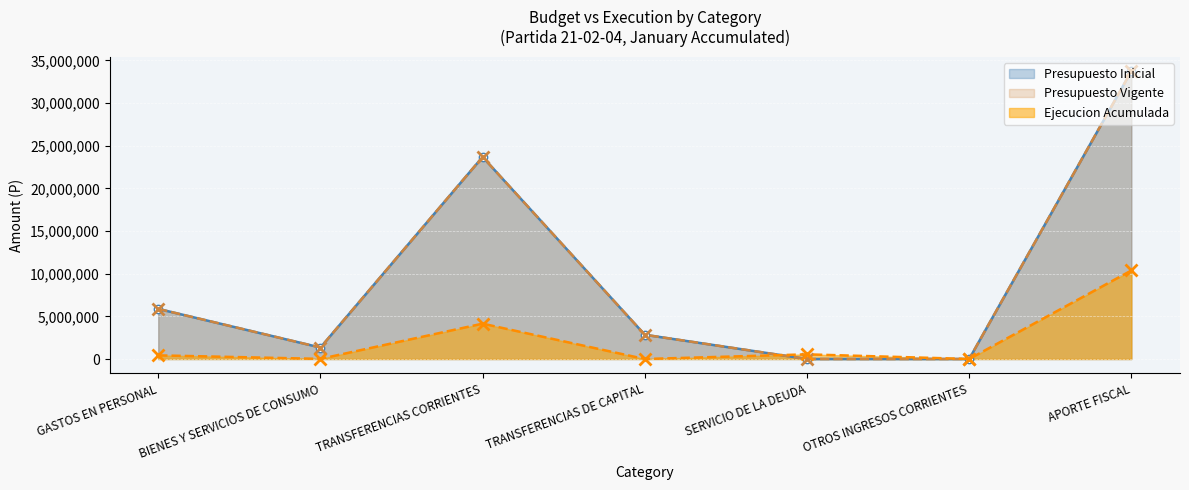

Reading right to left, what are all the values shown in this chart?

Presupuesto Inicial: APORTE FISCAL=33731031	OTROS INGRESOS CORRIENTES=30	SERVICIO DE LA DEUDA=10	TRANSFERENCIAS DE CAPITAL=2839971	TRANSFERENCIAS CORRIENTES=23677409	BIENES Y SERVICIOS DE CONSUMO=1342244	GASTOS EN PERSONAL=5871427
Presupuesto Vigente: APORTE FISCAL=33731031	OTROS INGRESOS CORRIENTES=30	SERVICIO DE LA DEUDA=10	TRANSFERENCIAS DE CAPITAL=2839971	TRANSFERENCIAS CORRIENTES=23677409	BIENES Y SERVICIOS DE CONSUMO=1342244	GASTOS EN PERSONAL=5871427
Ejecucion Acumulada: APORTE FISCAL=10371561	OTROS INGRESOS CORRIENTES=2140	SERVICIO DE LA DEUDA=544748	TRANSFERENCIAS DE CAPITAL=0	TRANSFERENCIAS CORRIENTES=4142628	BIENES Y SERVICIOS DE CONSUMO=15567	GASTOS EN PERSONAL=426705